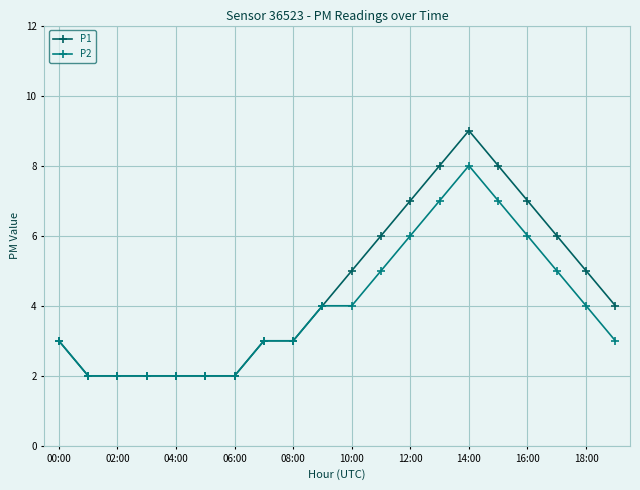

What is the greatest value displayed?

9